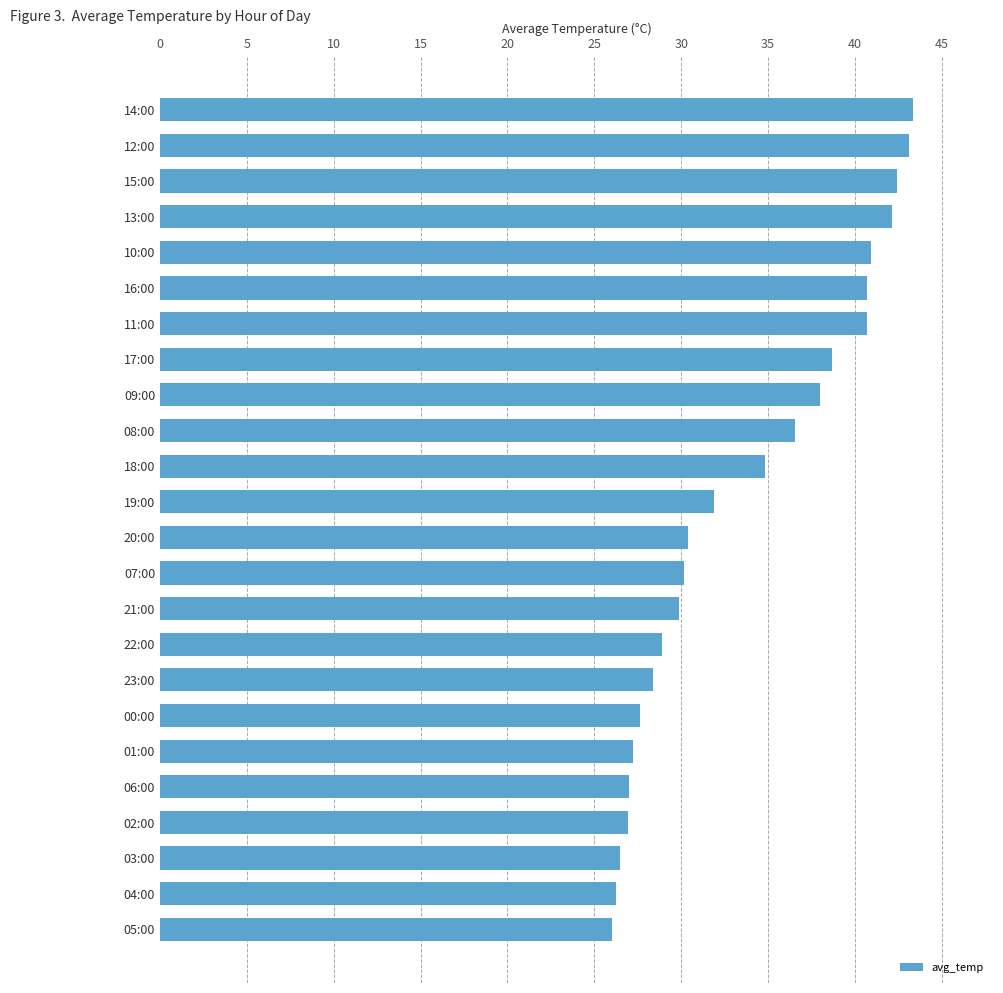

What is the smallest value displayed?

26.0